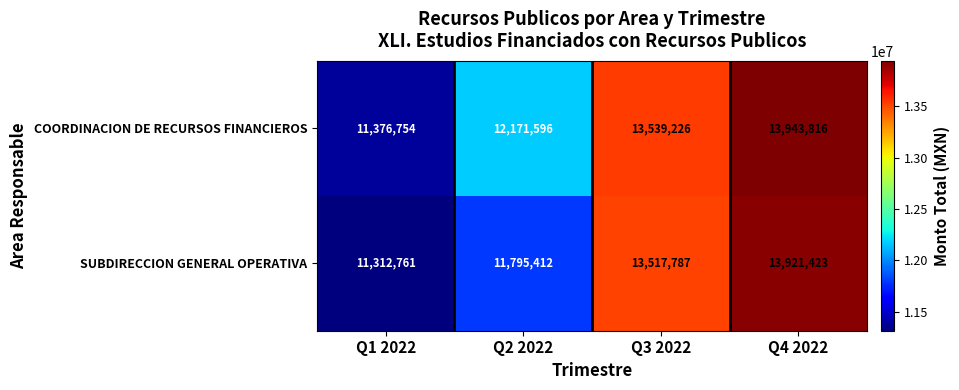

At Q1 2022, list the series in order from smallest to largest.

SUBDIRECCION GENERAL OPERATIVA, COORDINACION DE RECURSOS FINANCIEROS